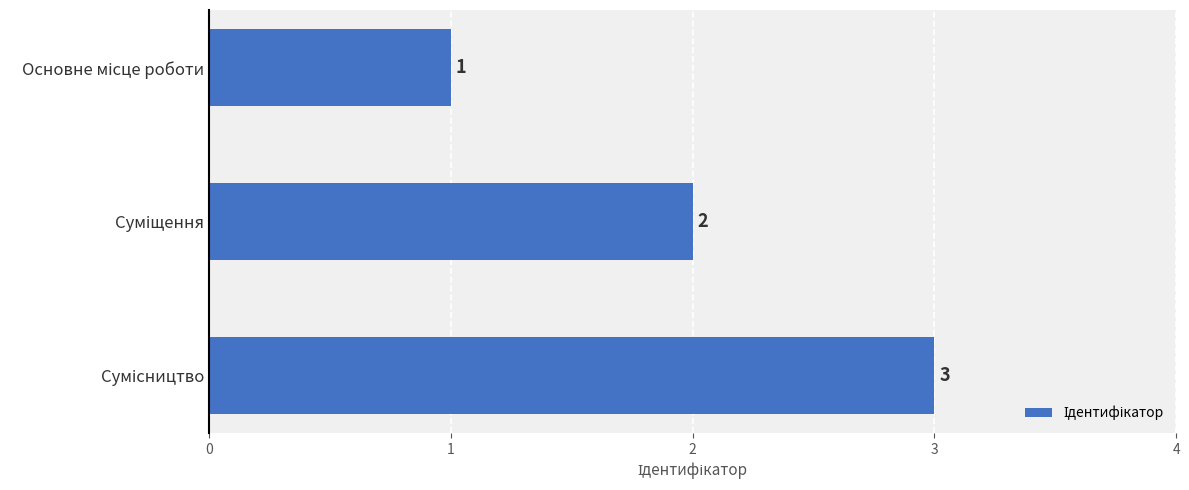

Count the values in the range 1 to 3.

3